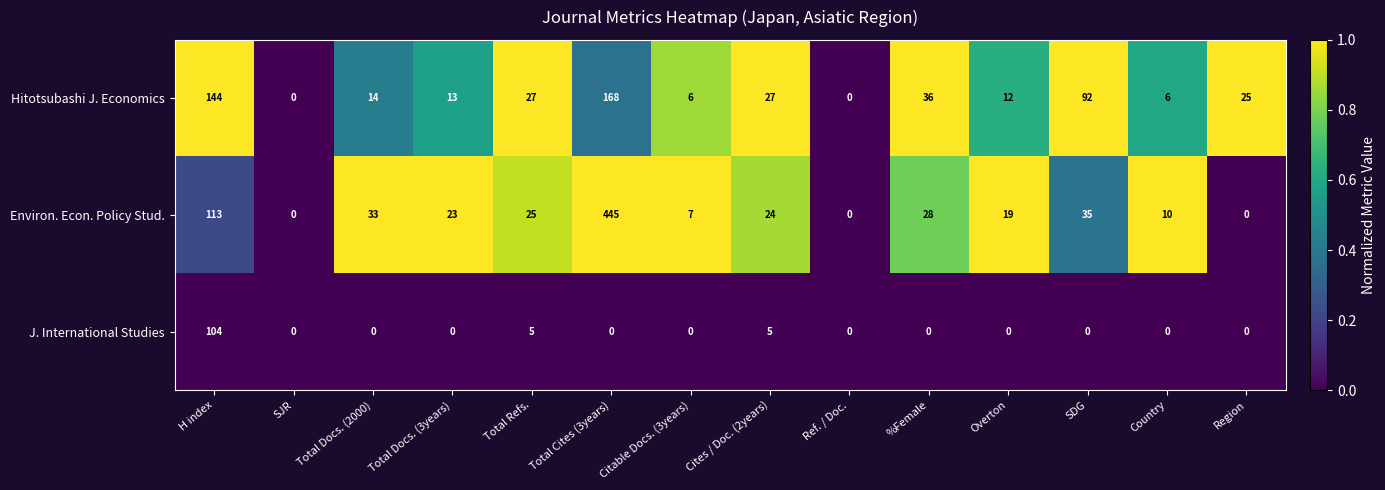

At which label is Environ. Econ. Policy Stud. closest to 222?

H index